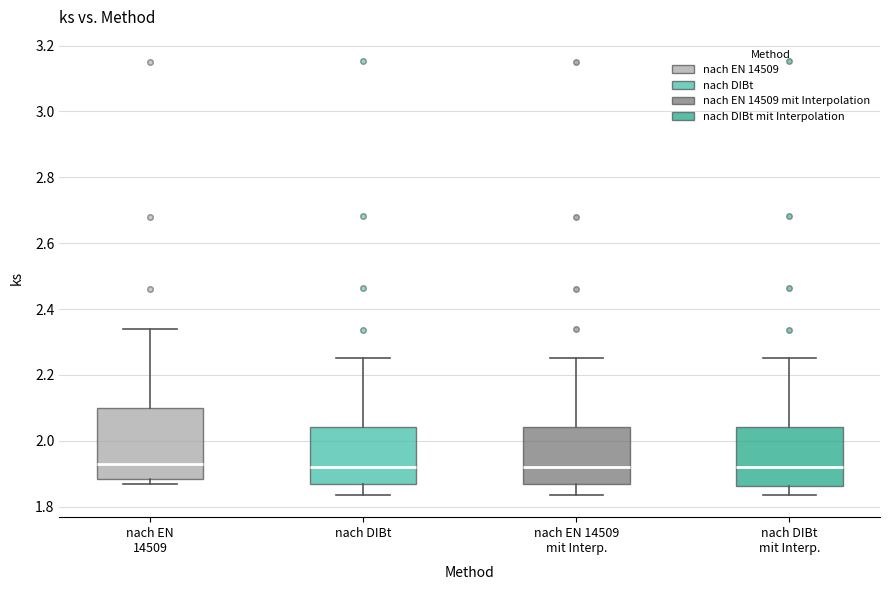

Comparing the boxes themselves (not the whiskers), which one is the tallest?

nach EN 14509